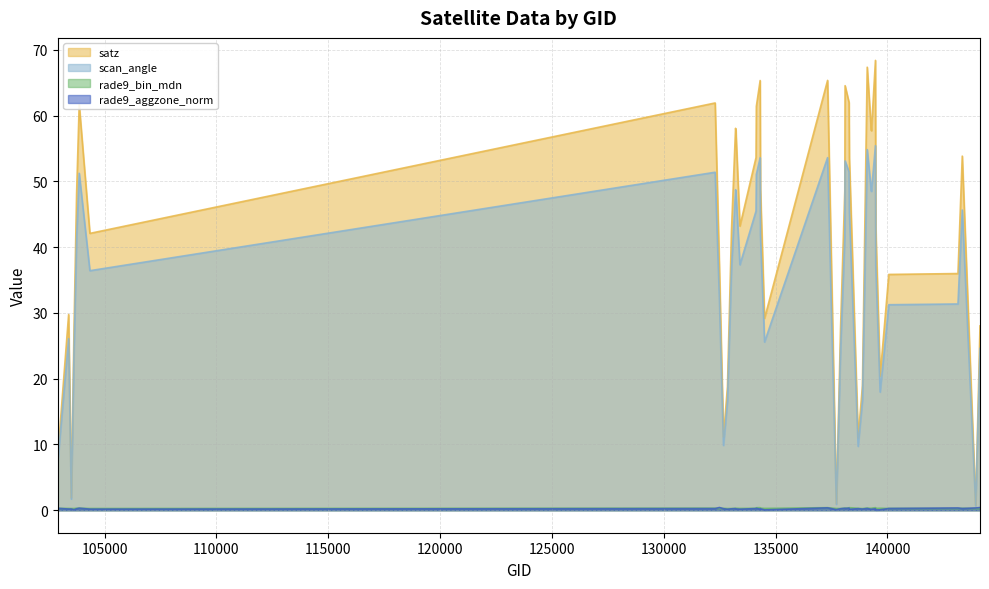

Which series has the largest range (max minus min)?

satz